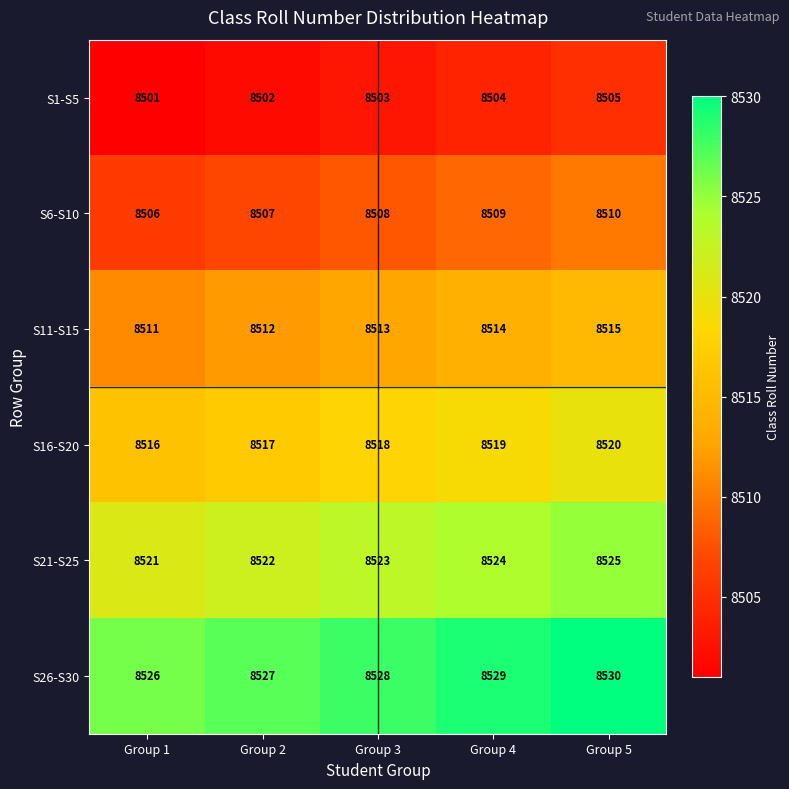

What value does the S1-S5 series have at Group 2?

8502